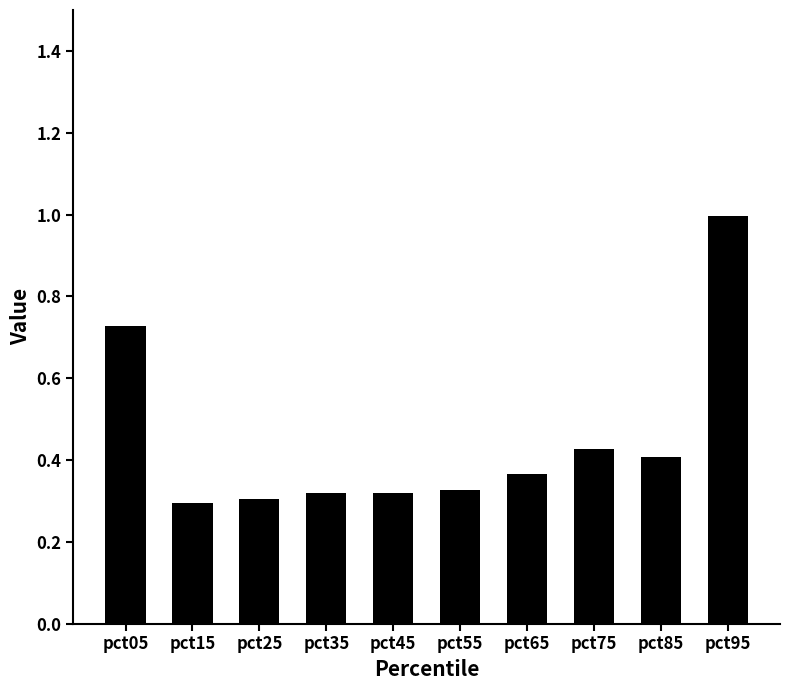

At which category does the chart reach its peak across all series?

pct95